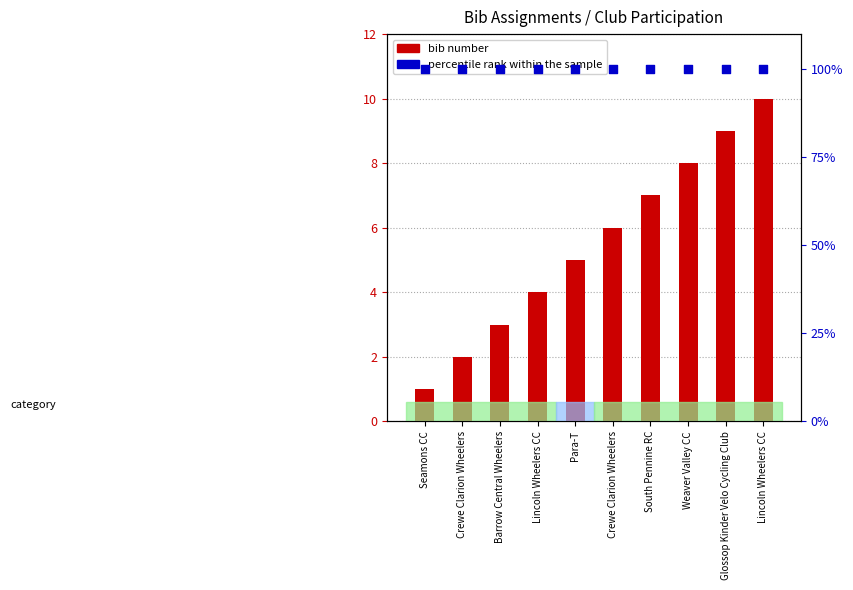

What are all the series names shown in the legend?

bib number, percentile rank within the sample